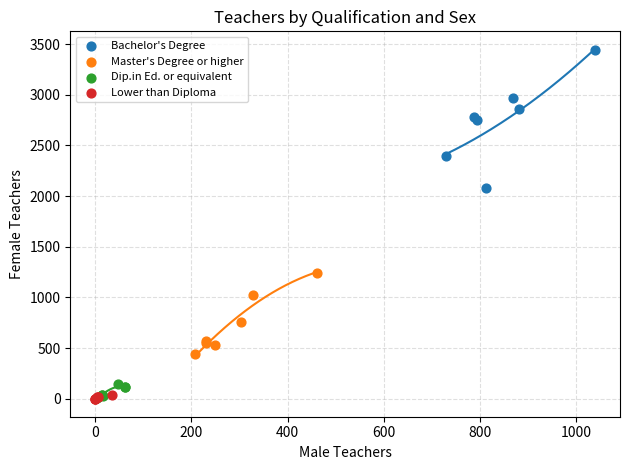

Which series has the largest Y range (max minus min)?

Bachelor's Degree